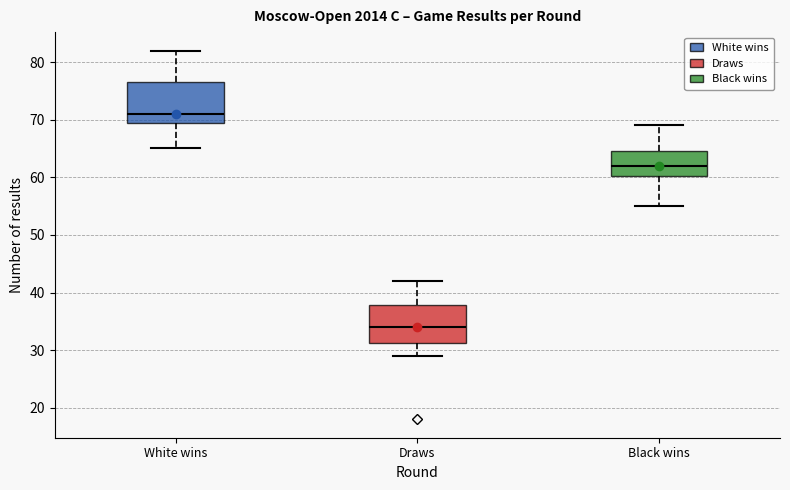

Reading left to right, read every box against the y-axis: the position of its median line, the range the box covers, and the ends of its whiskers. The values are not printed on the chart, so give them approximately, as read against the axis.

White wins: median 71, box 70 to 77, whiskers 65 to 82
Draws: median 34, box 31 to 38, whiskers 29 to 42
Black wins: median 62, box 60 to 65, whiskers 55 to 69